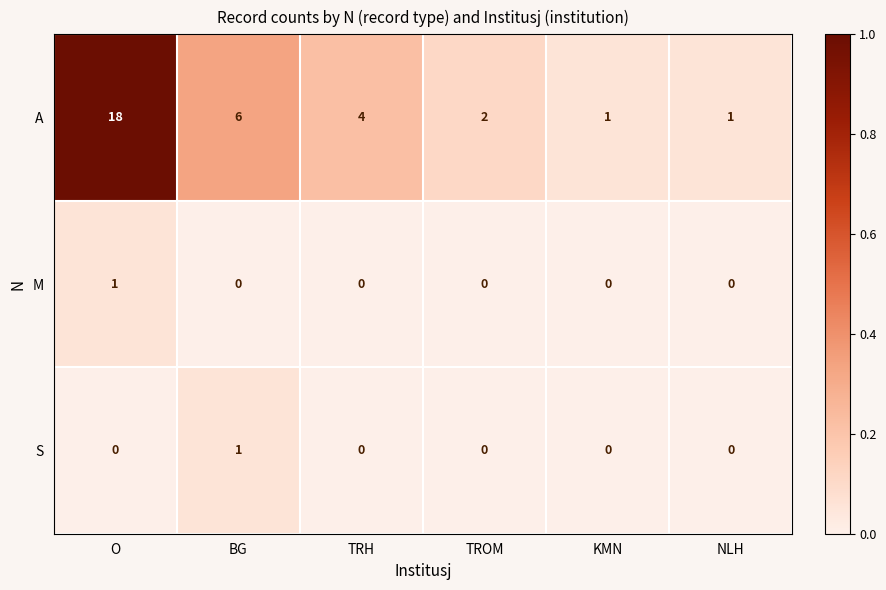

Reading left to right, what are all the values shown in this chart?

A: O=18	BG=6	TRH=4	TROM=2	KMN=1	NLH=1
M: O=1	BG=0	TRH=0	TROM=0	KMN=0	NLH=0
S: O=0	BG=1	TRH=0	TROM=0	KMN=0	NLH=0